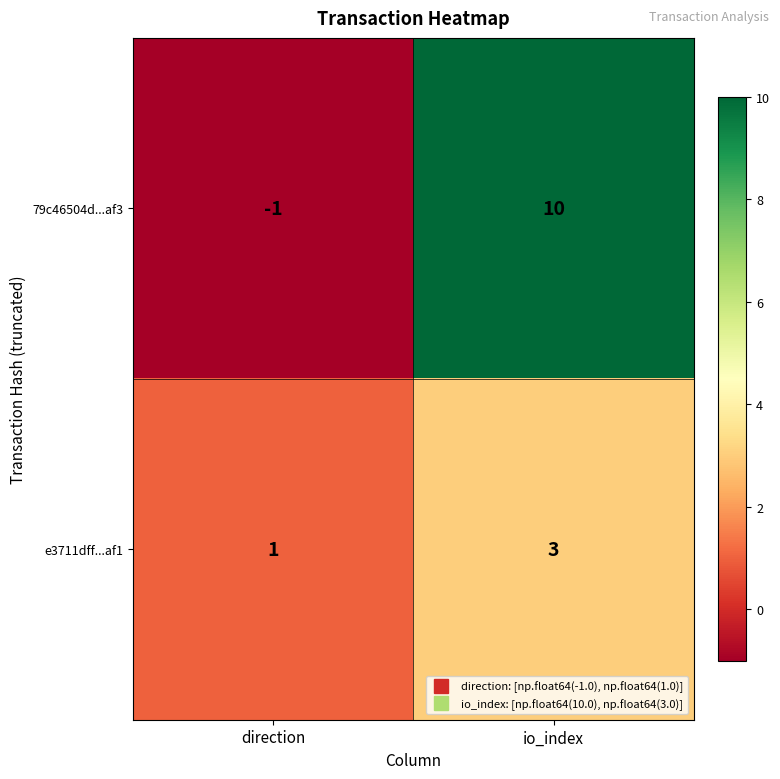

Reading left to right, extract all data points from this chart.

79c46504d...af3: -1	10
e3711dff...af1: 1	3